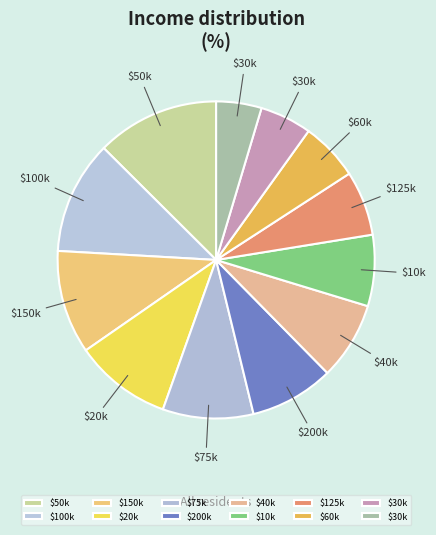

How many slices are in this pie chart?

12